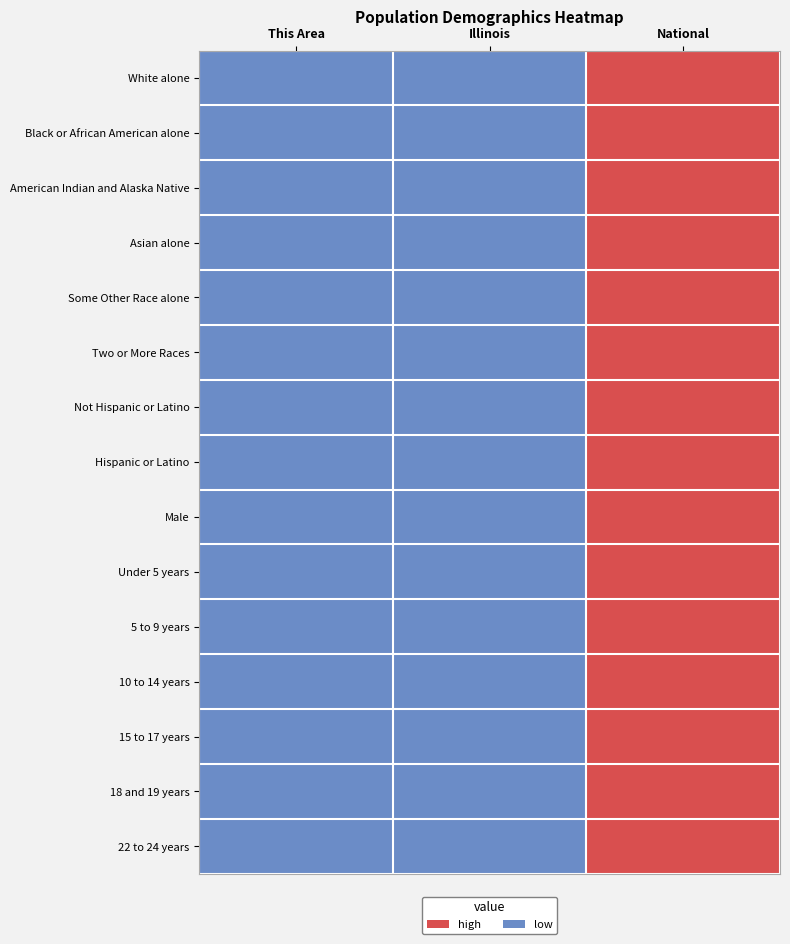

How many series are shown in this chart?

15